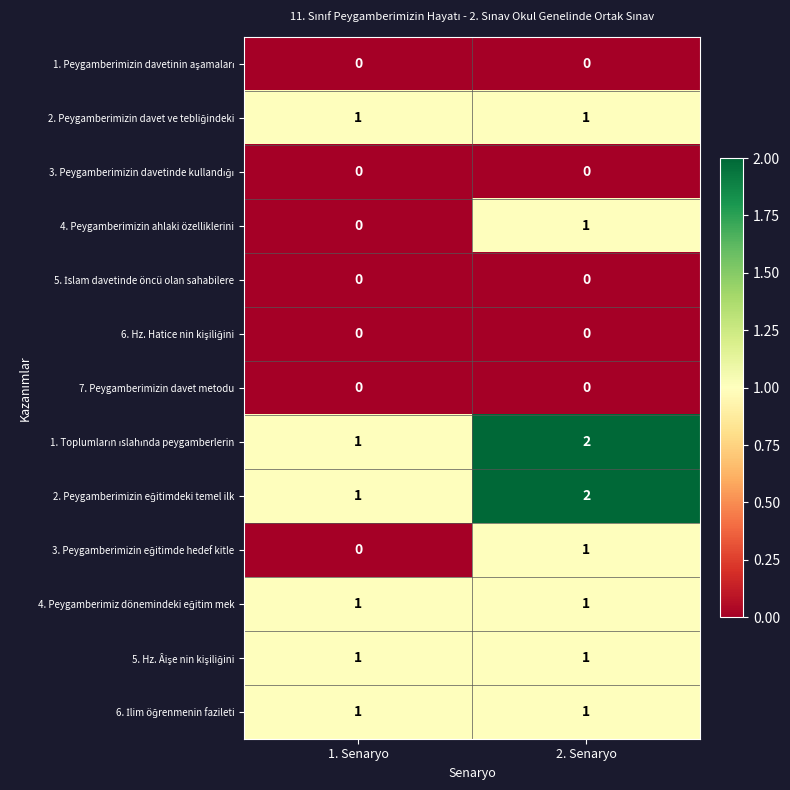

At which category is the sum across all series the highest?

2. Senaryo